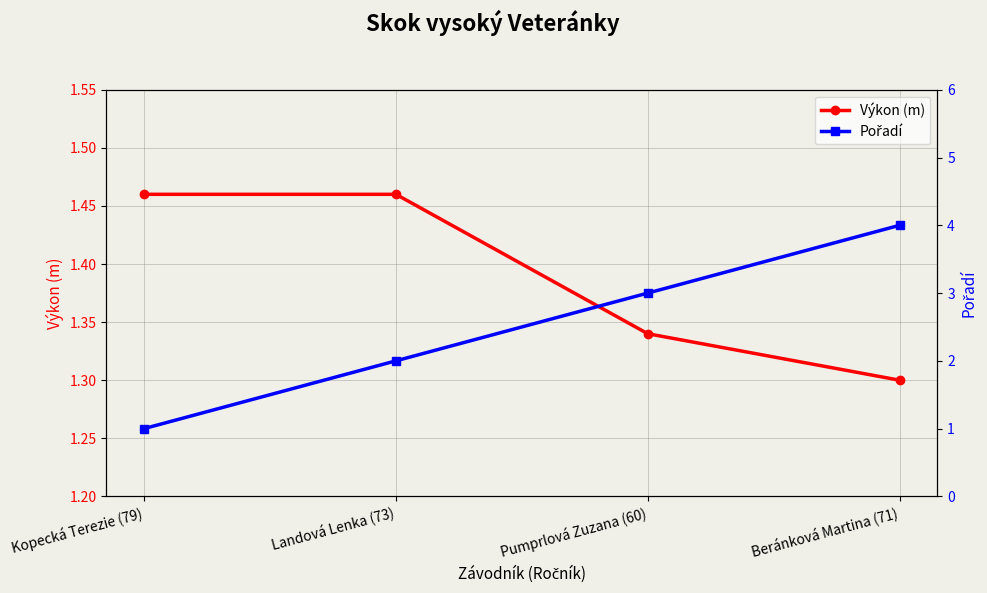

True or false: Výkon (m) has more than 2 points higher than both neighbors.

False